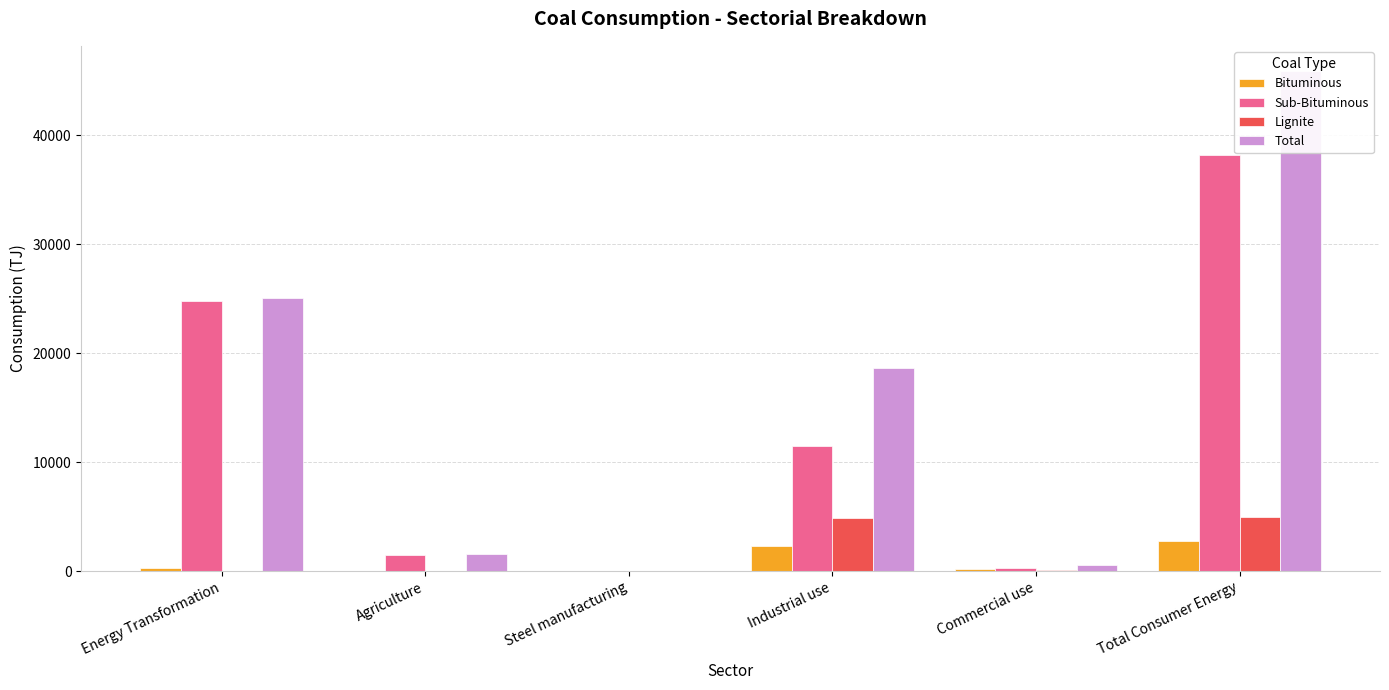

What is the label of the 1st bar from the left?

Energy Transformation